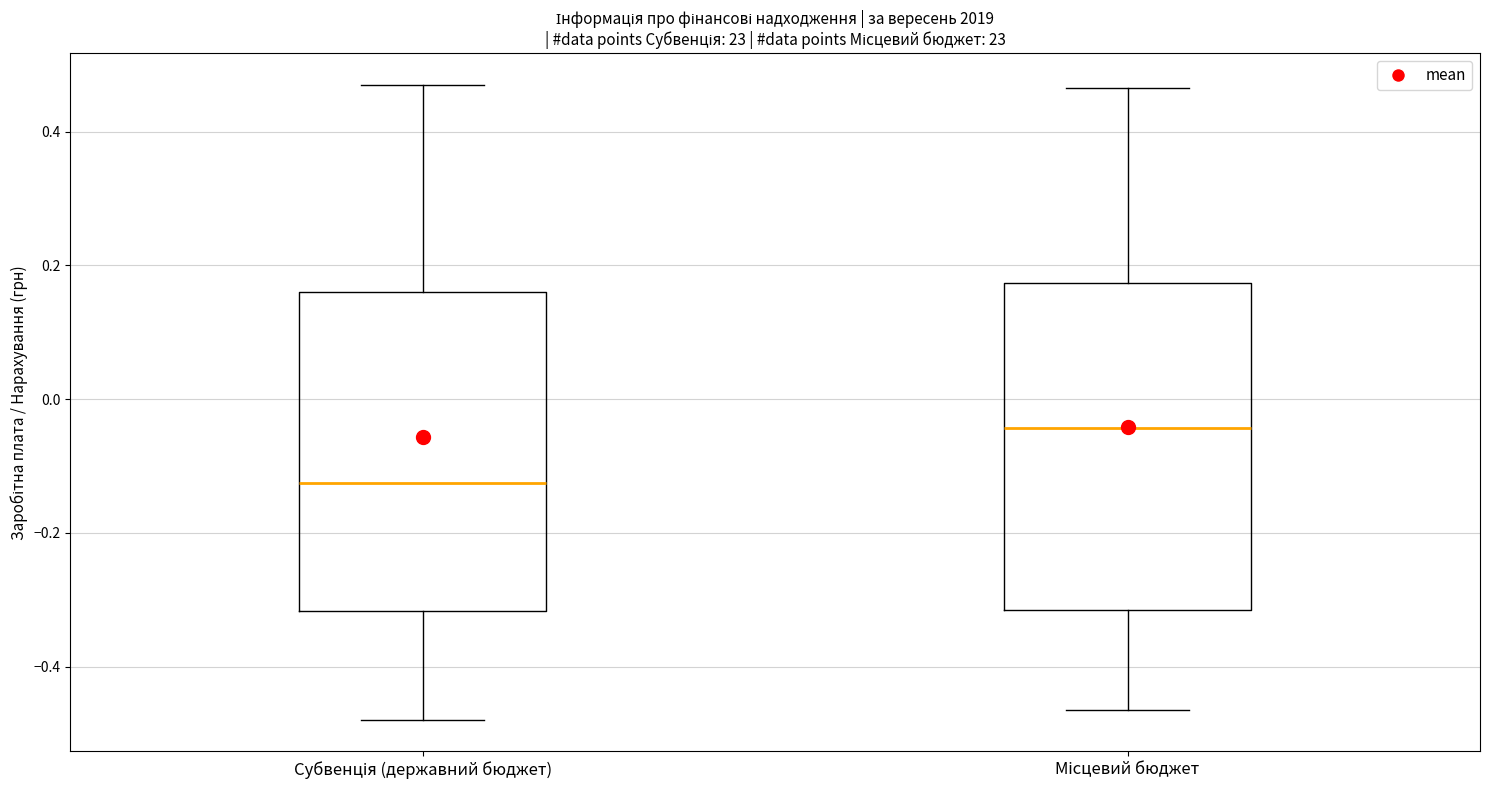

Reading left to right, read every box against the y-axis: the position of its median line, the range the box covers, and the ends of its whiskers. The values are not printed on the chart, so give them approximately, as read against the axis.

Субвенція (державний бюджет): median -0.12, box -0.32 to 0.16, whiskers -0.48 to 0.46
Місцевий бюджет: median -0.04, box -0.32 to 0.18, whiskers -0.46 to 0.46